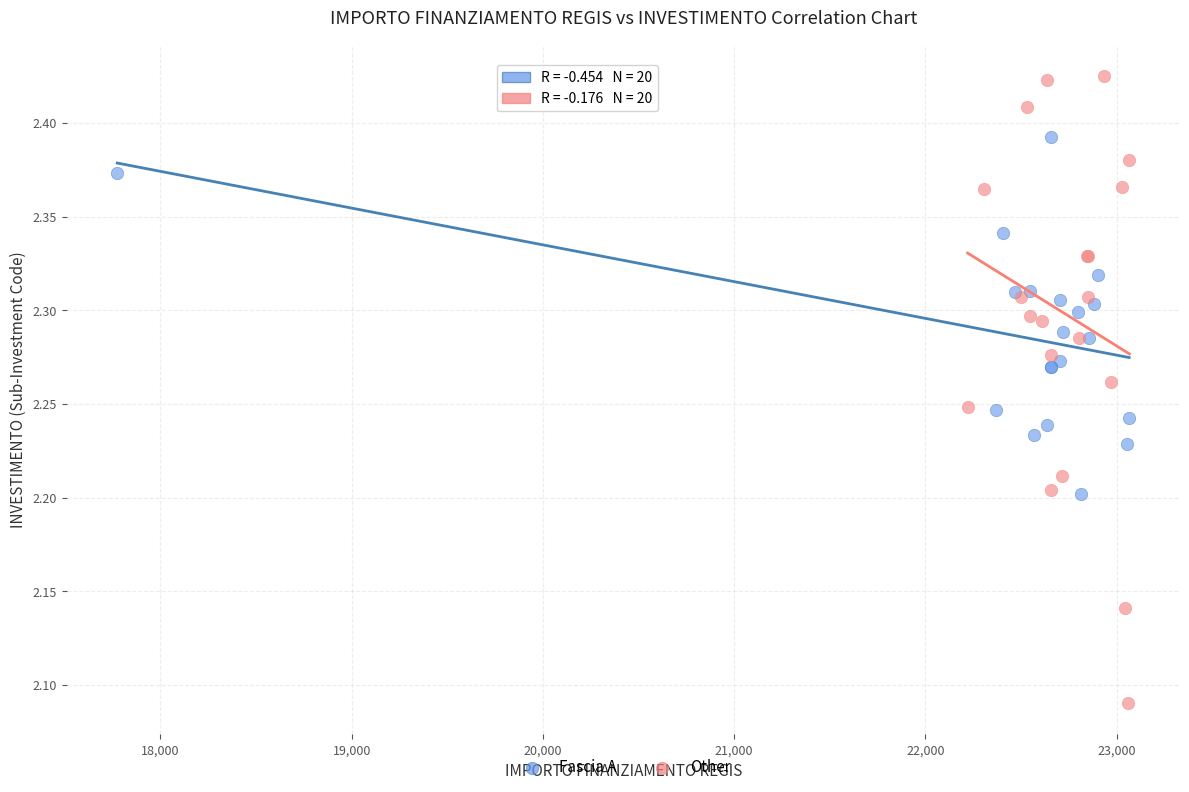

Which series contains the lowest Y value?

Other